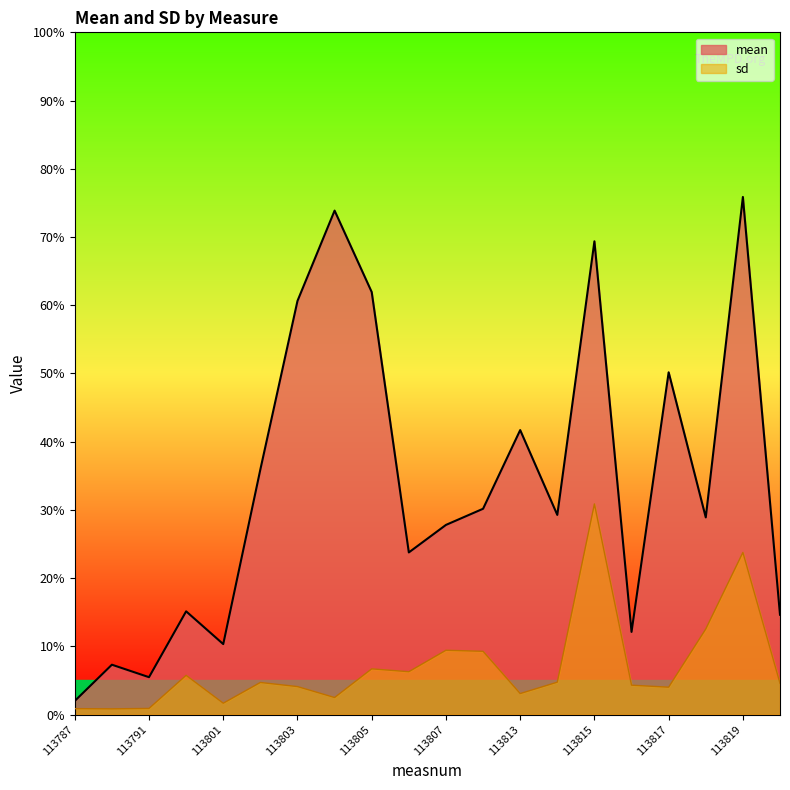

Rank the categories by mean value from highest to lowest.

113819, 113804, 113815, 113805, 113803, 113817, 113813, 113802, 113812, 113814, 113818, 113807, 113806, 113800, 113820, 113816, 113801, 113790, 113791, 113787